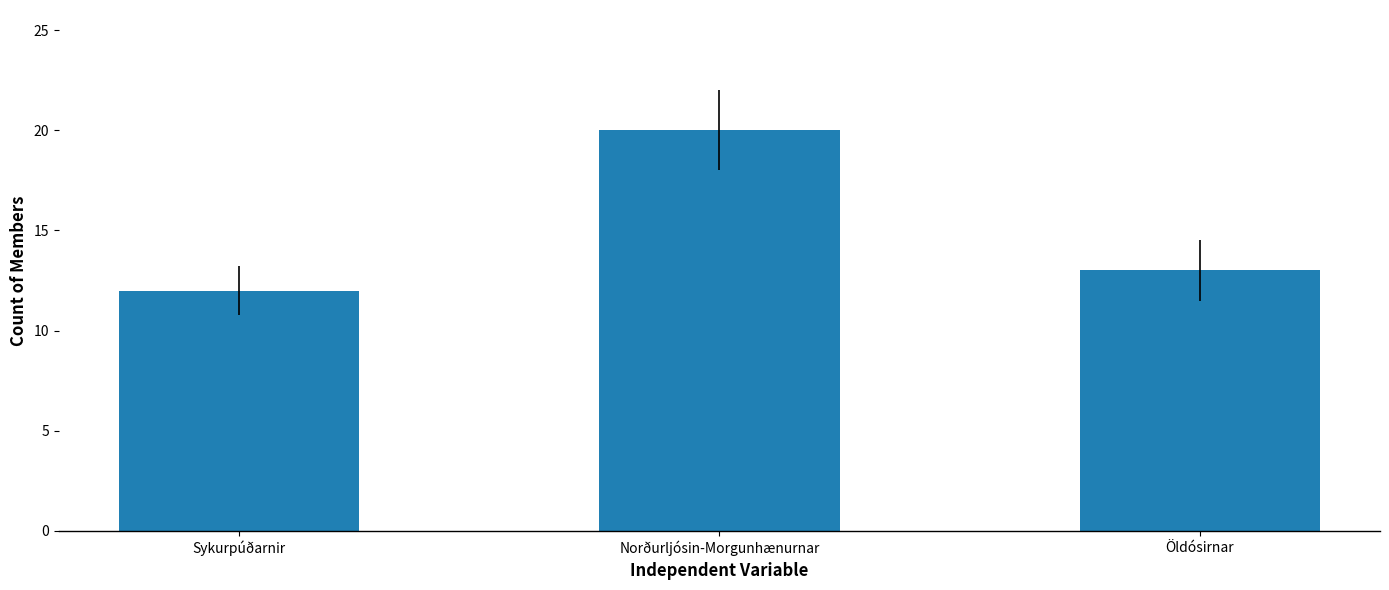

How many categories are shown in the chart?

3